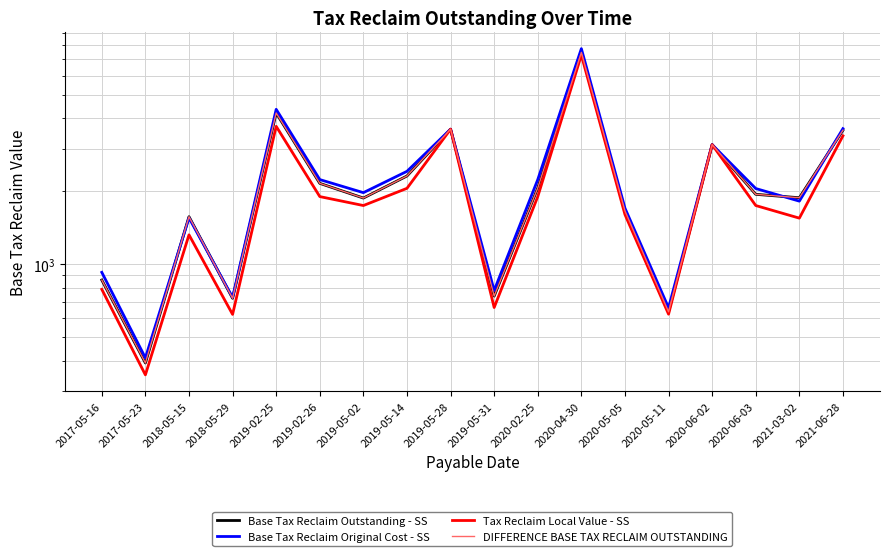

Where does the Tax Reclaim Local Value - SS series first go above 1748?

2019-02-25